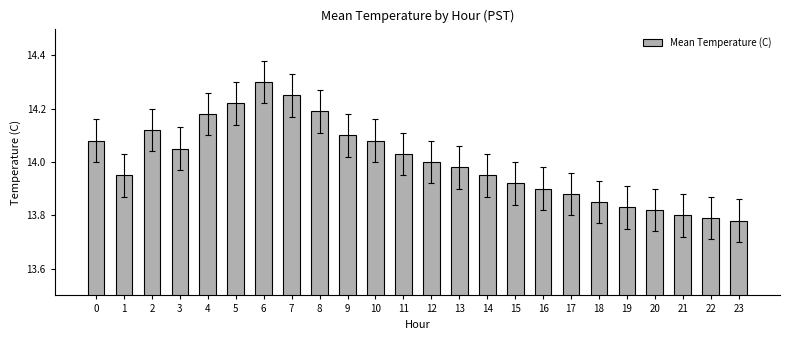

At which label is the value closest to 14?

12